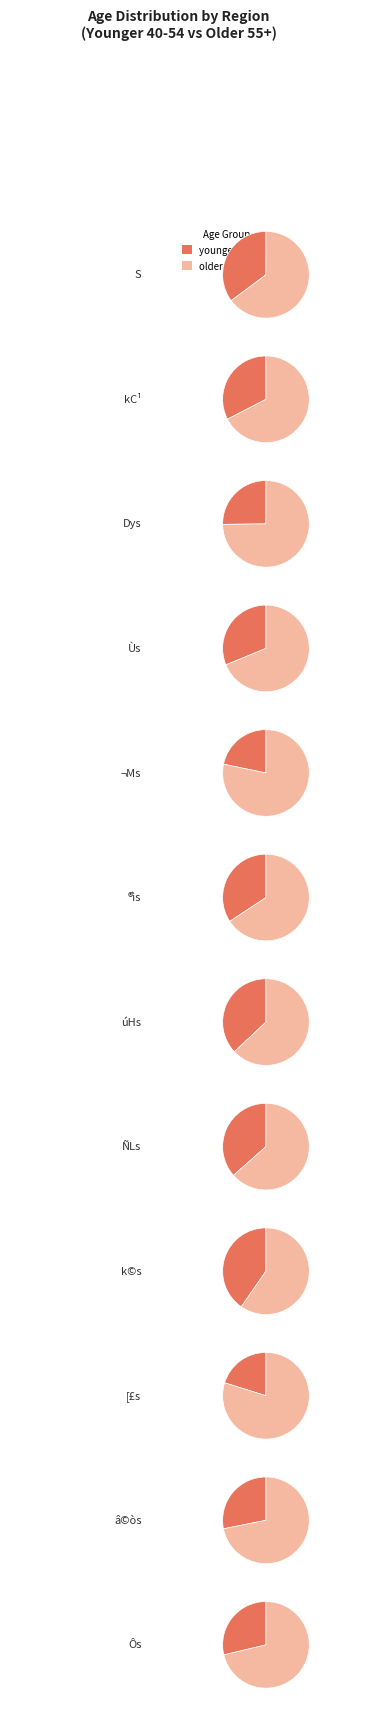

True or false: 60-64 accounts for 13% of the total.

False